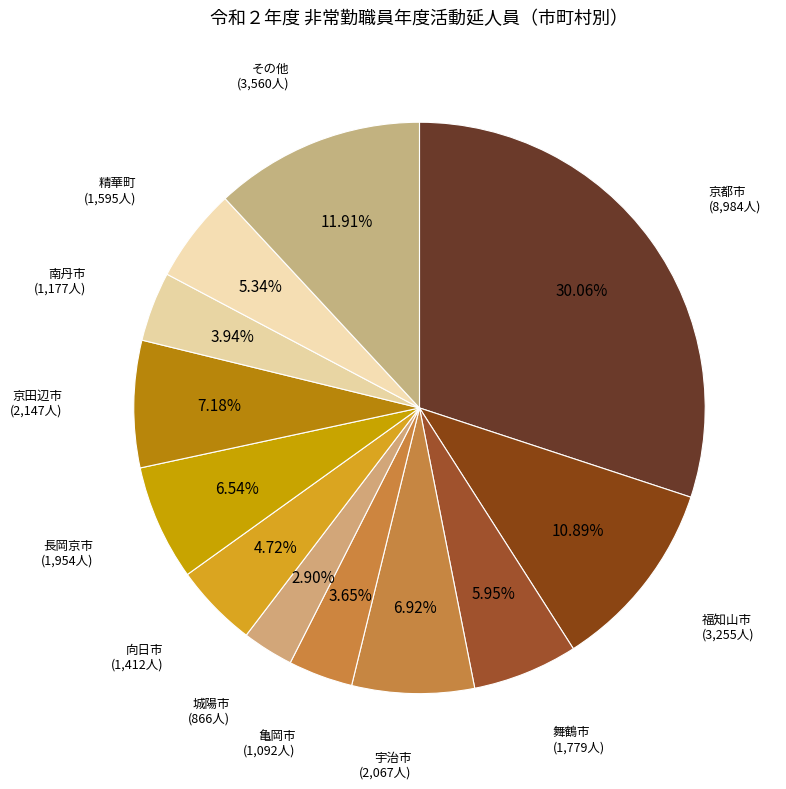

How many slices are in this pie chart?

12